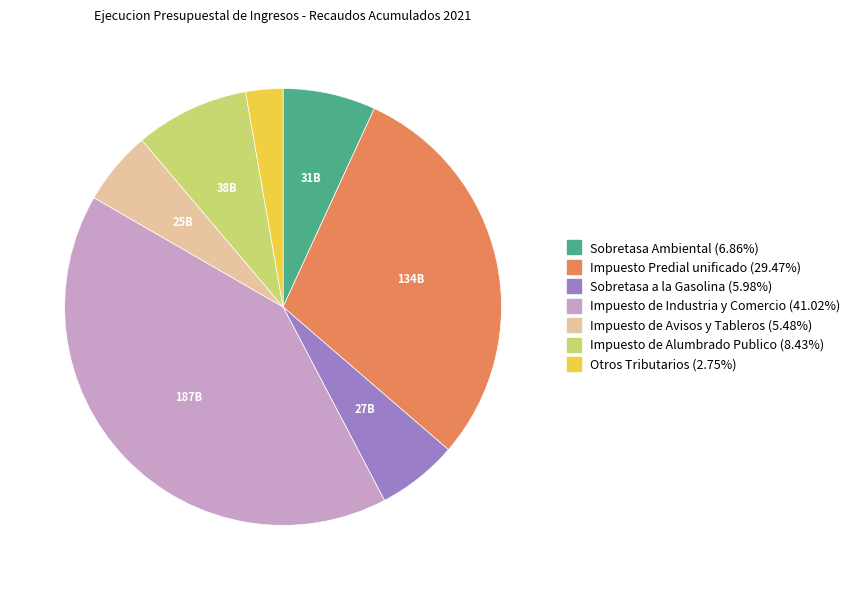

Is the sum of Sobretasa a la Gasolina and Sobretasa Ambiental greater than half?

No